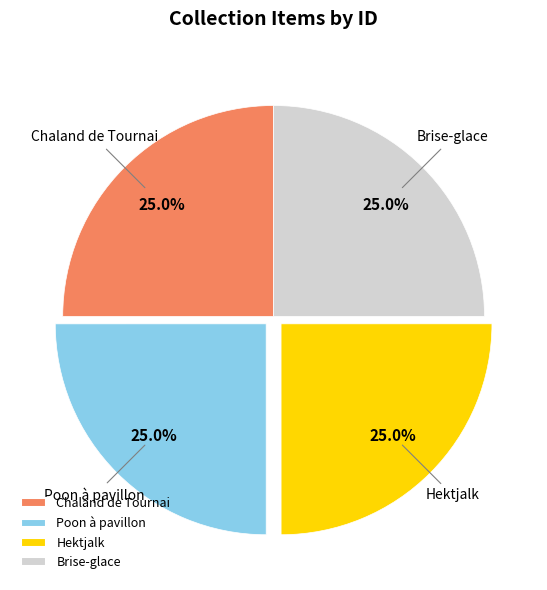

What is the ratio of the value at Chaland de Tournai to the value at Hektjalk?

1.0